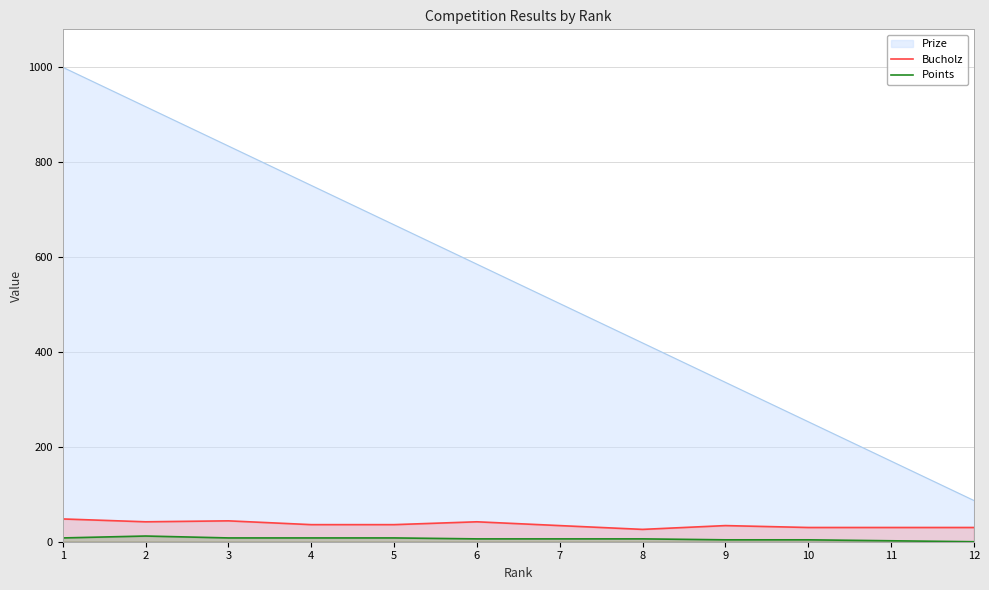

True or false: Bucholz and Points cross at least once.

False